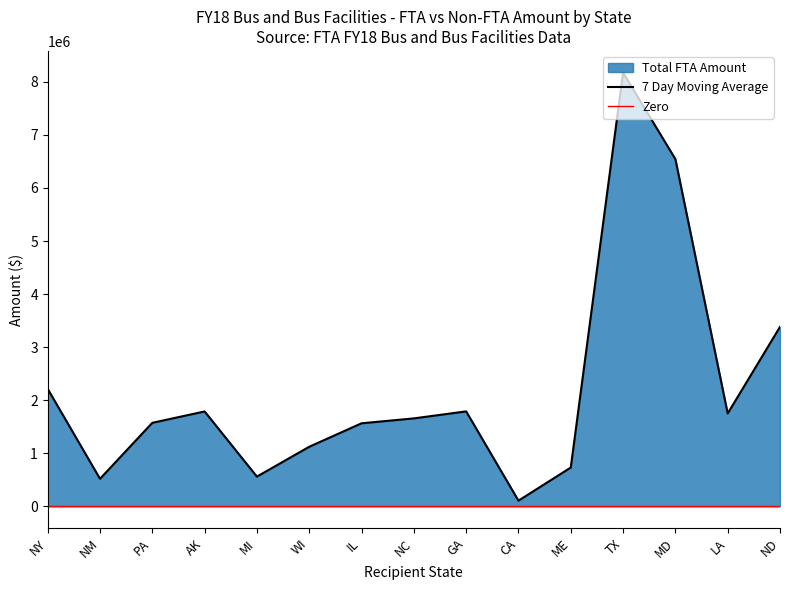

Which has a higher value, MD or AK?

MD